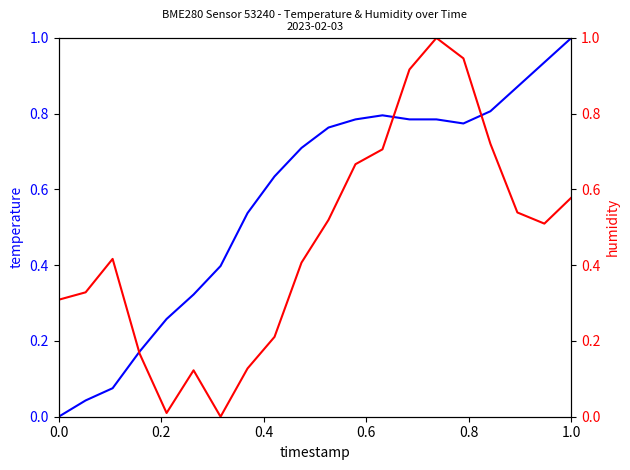

After their last crossing, which series has the higher values: temperature or humidity?

temperature